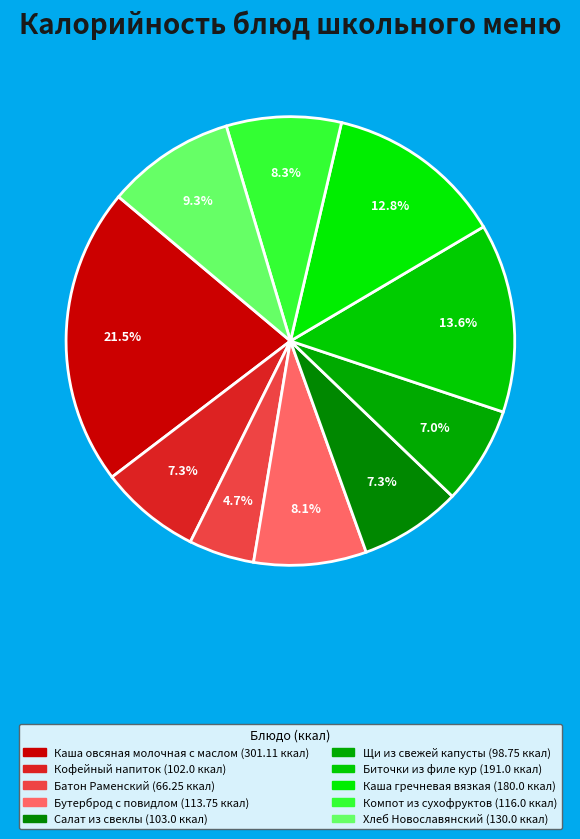

Count the number of slices in the pie.

10